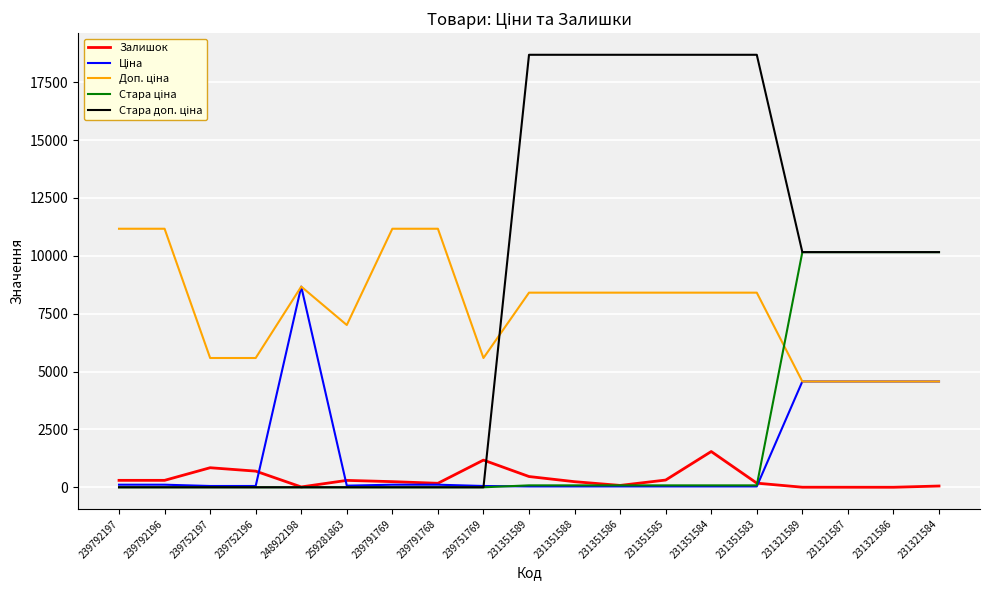

The Залишок series shows 2397.9 at 231351584. True or false?

False